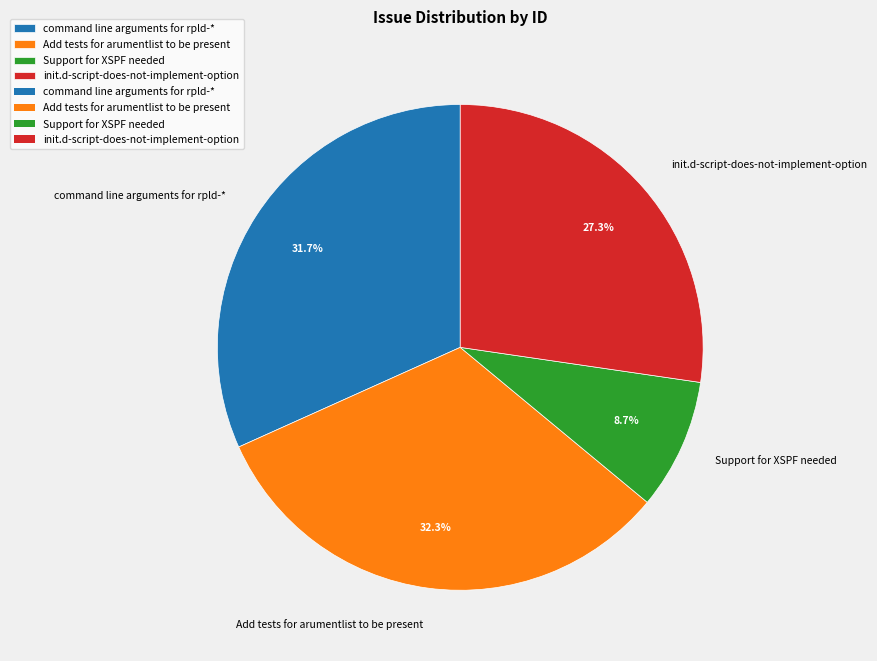

How many slices are in this pie chart?

4